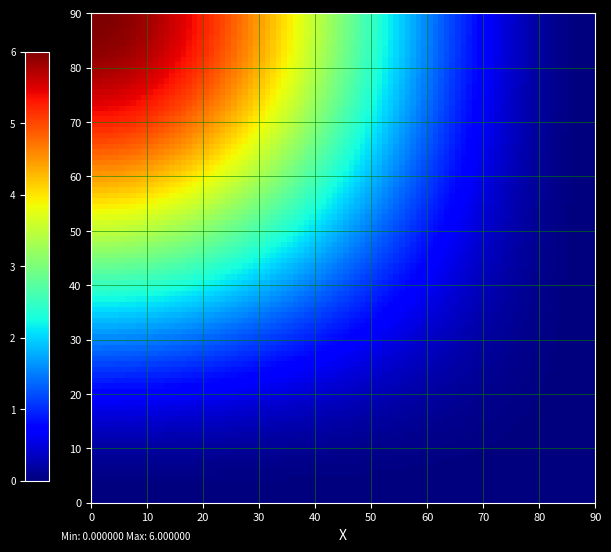

At how many categories does at least one series exceed 0?

2